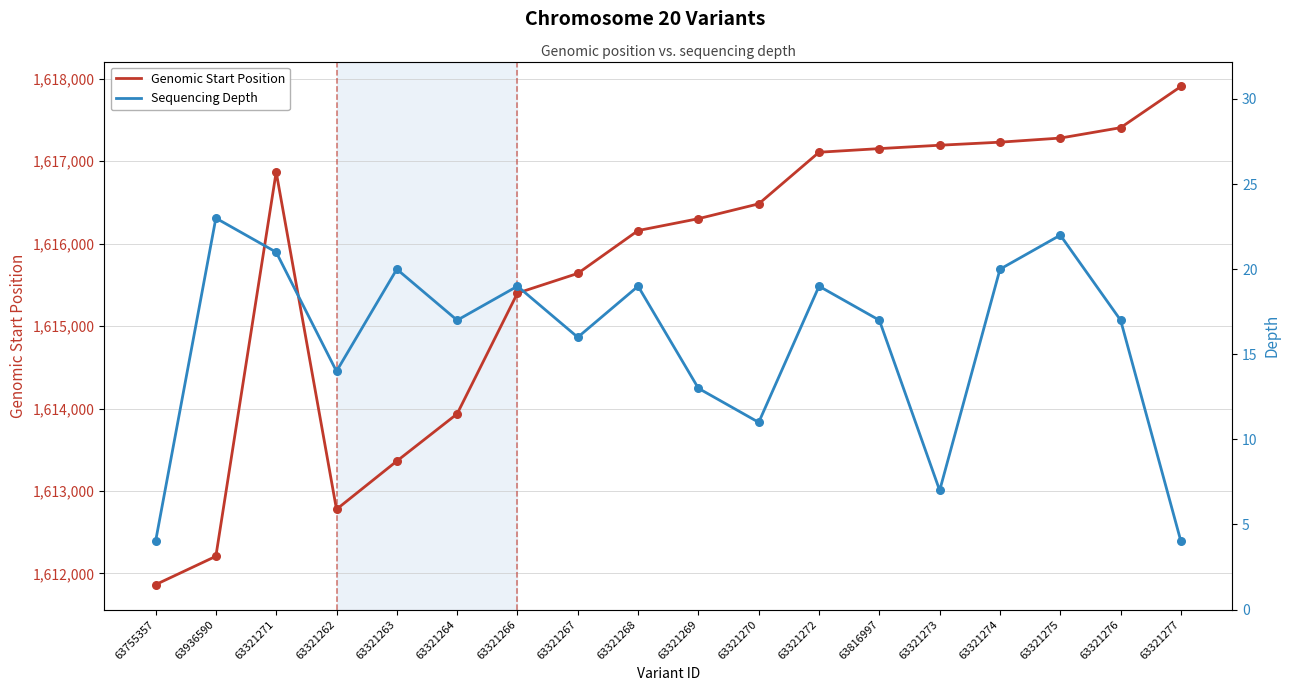

Which series has the largest Y range (max minus min)?

Genomic Start Position